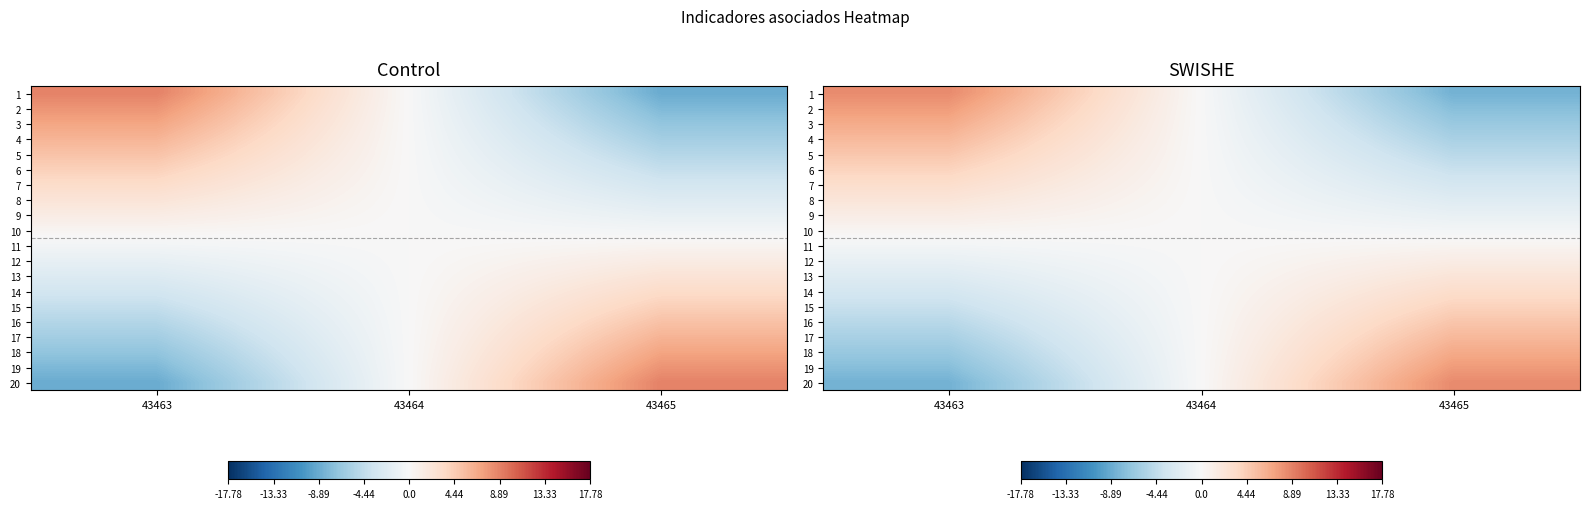

Where is 1 nearest to the value 0?

43464